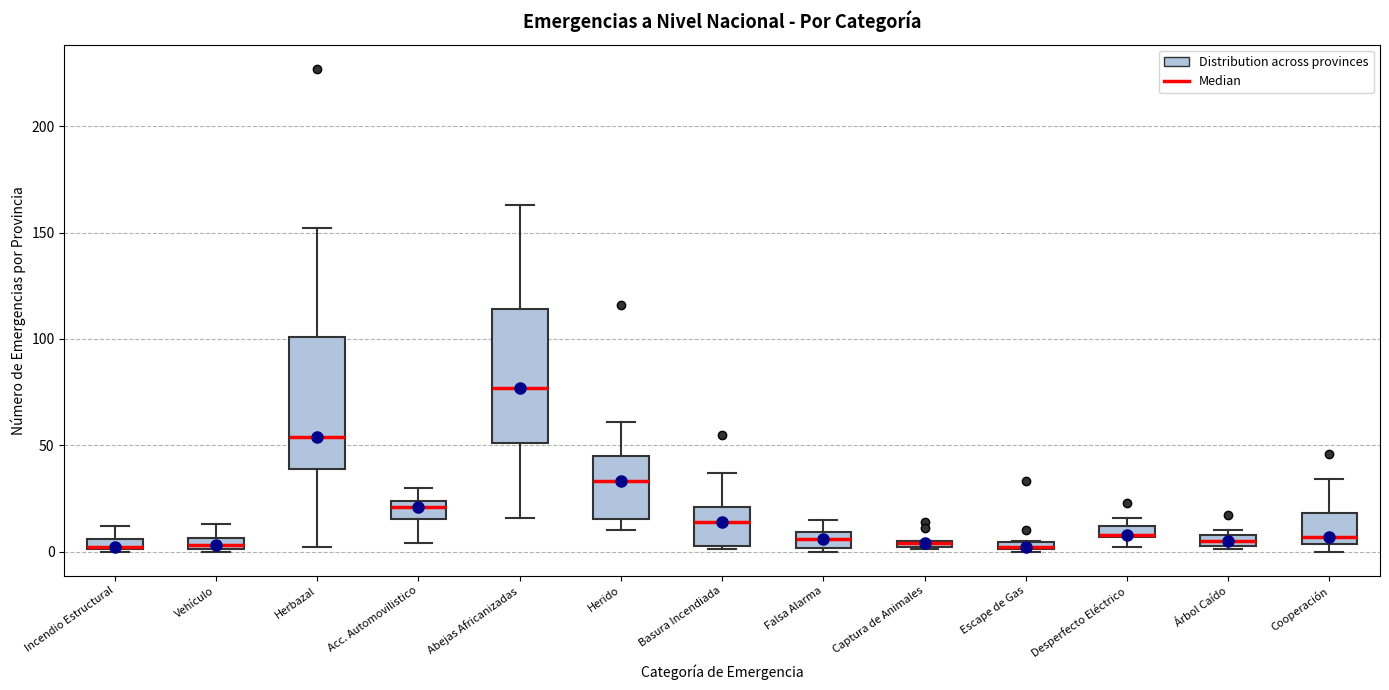

Which box has the highest median line?

Abejas Africanizadas